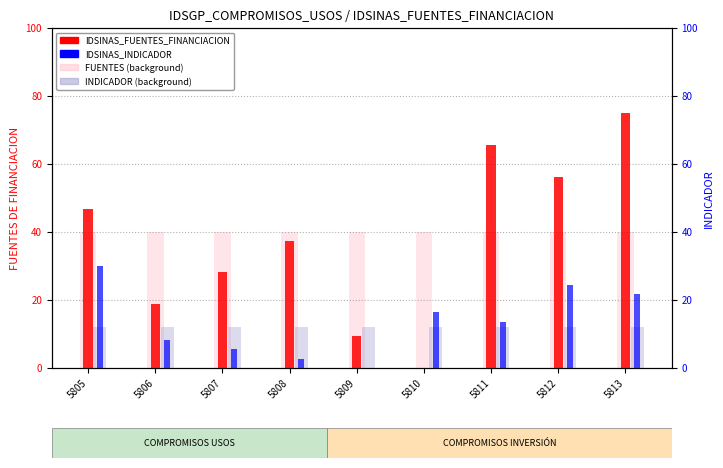

What is the difference between the highest and lowest values at 5812?

44.2